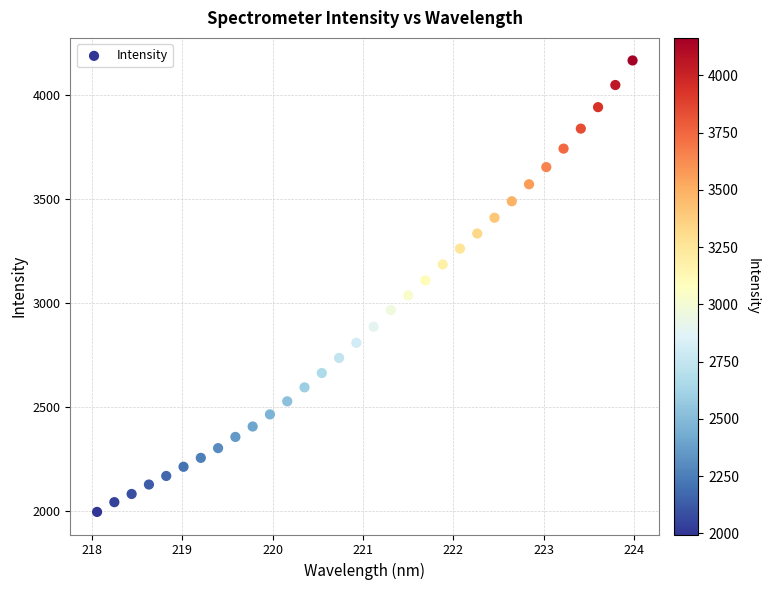

What is the range of X values (max minus min)?

5.9